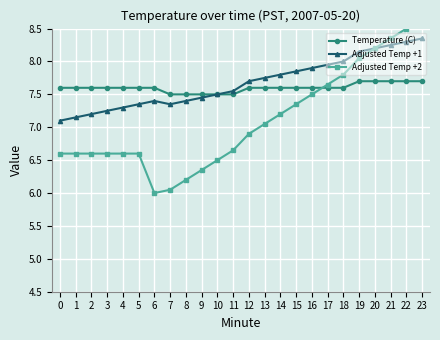

Which label corresponds to the smallest value in the chart?

6